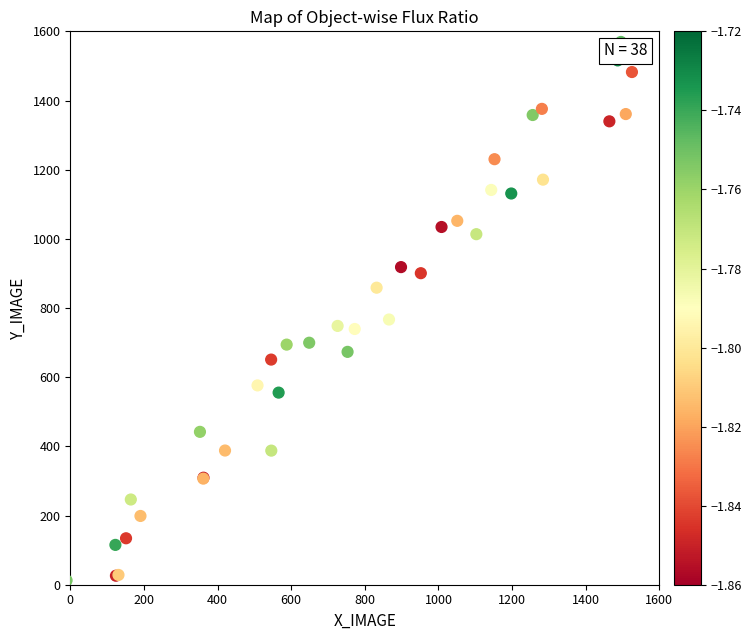

What Y value in the scatter plot is closest to 790?

766.8